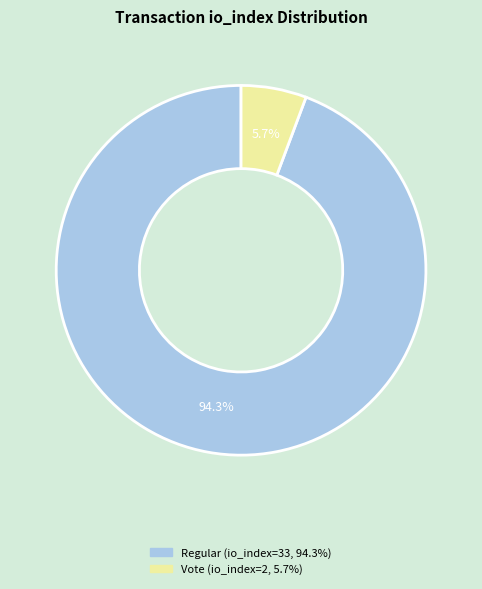

Does any single category account for the majority?

Yes